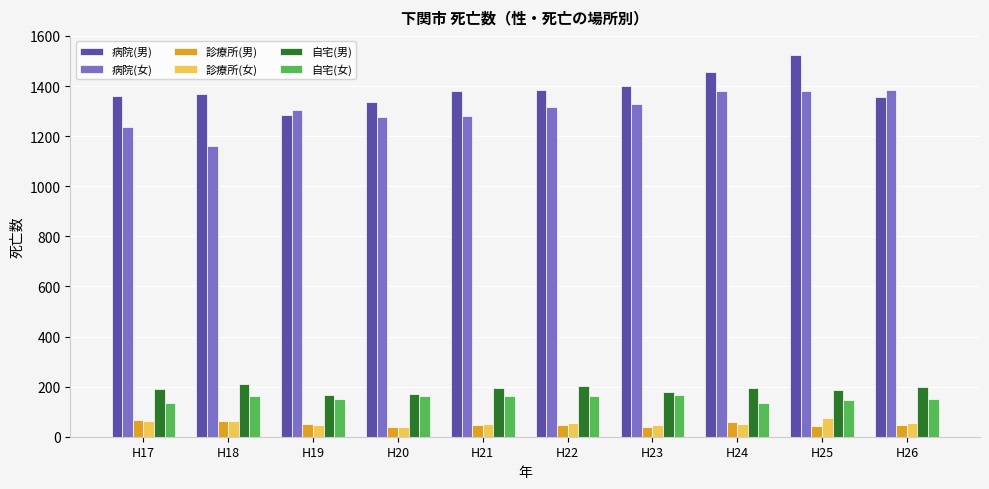

How many distinct data groups are displayed?

6